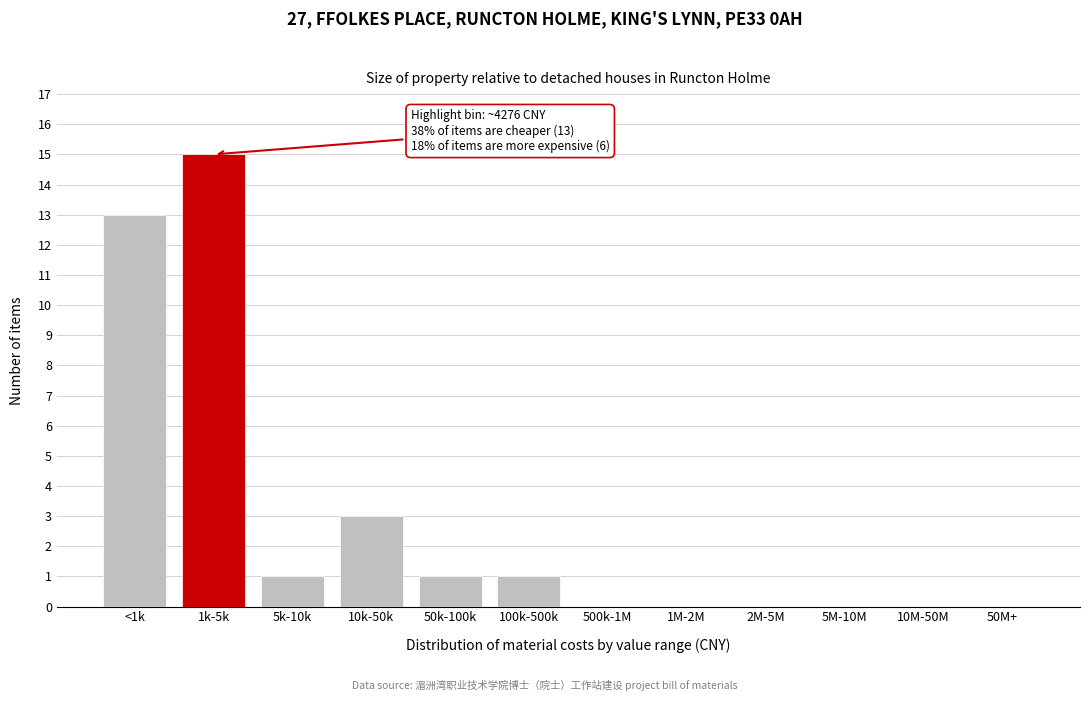

Reading left to right, what are all the values shown in this chart?

<1k=13	1k-5k=15	5k-10k=1	10k-50k=3	50k-100k=1	100k-500k=1	500k-1M=0	1M-2M=0	2M-5M=0	5M-10M=0	10M-50M=0	50M+=0